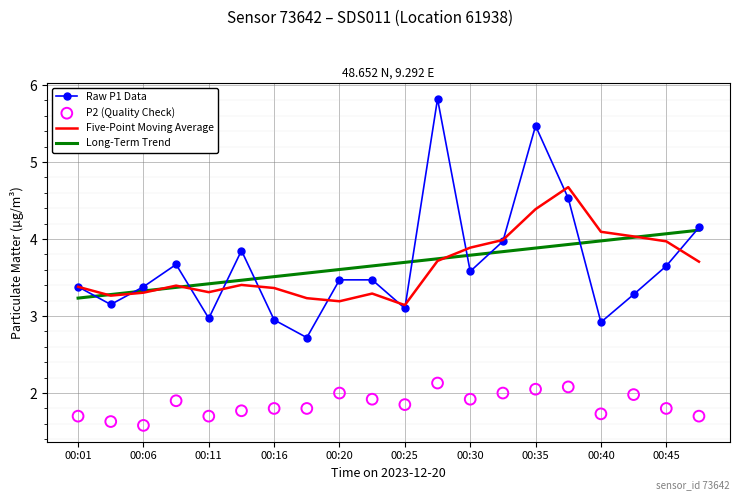

What are all the series names shown in the legend?

Raw P1 Data, Five-Point Moving Average, Long-Term Trend, P2 (Quality Check)